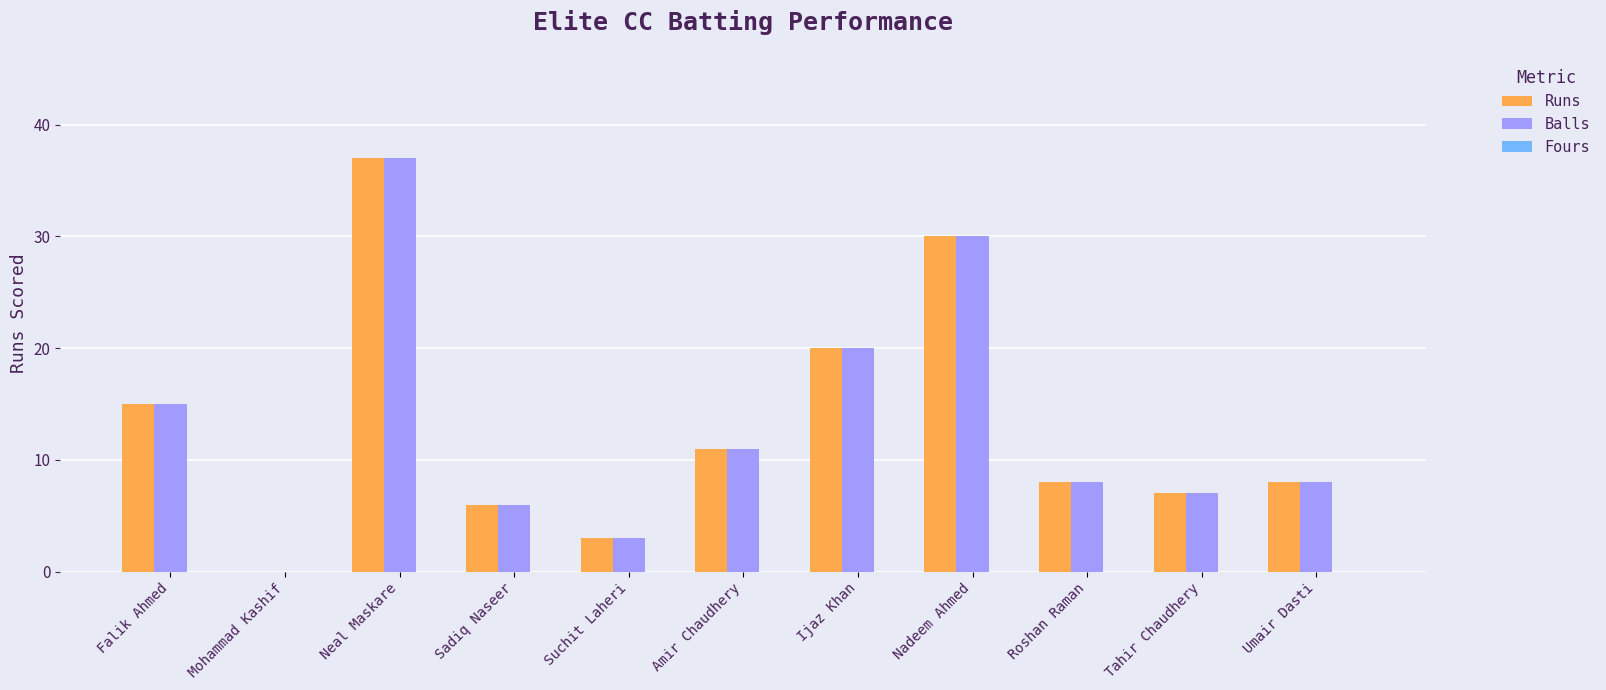

Is it true that Balls equals 13 at Umair Dasti?

False